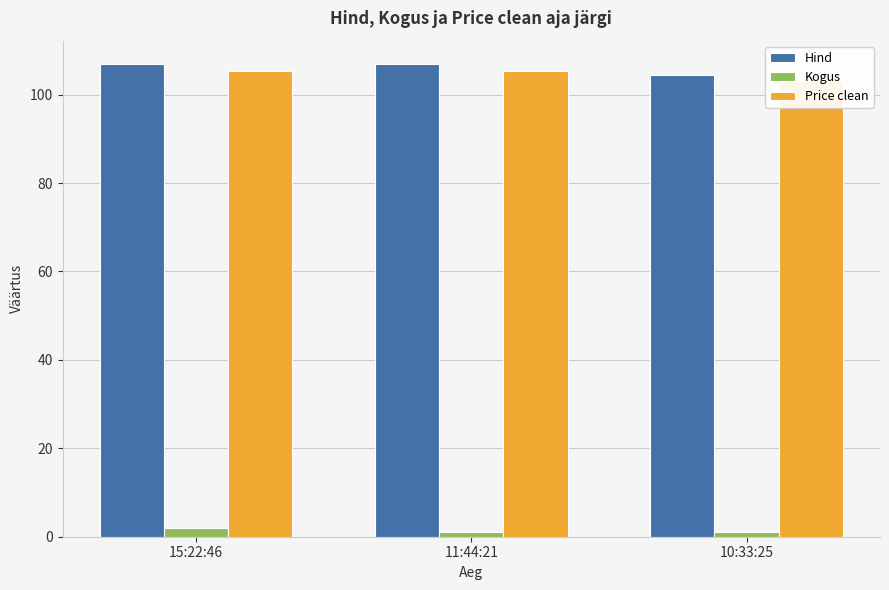

Which series has the largest range (max minus min)?

Hind